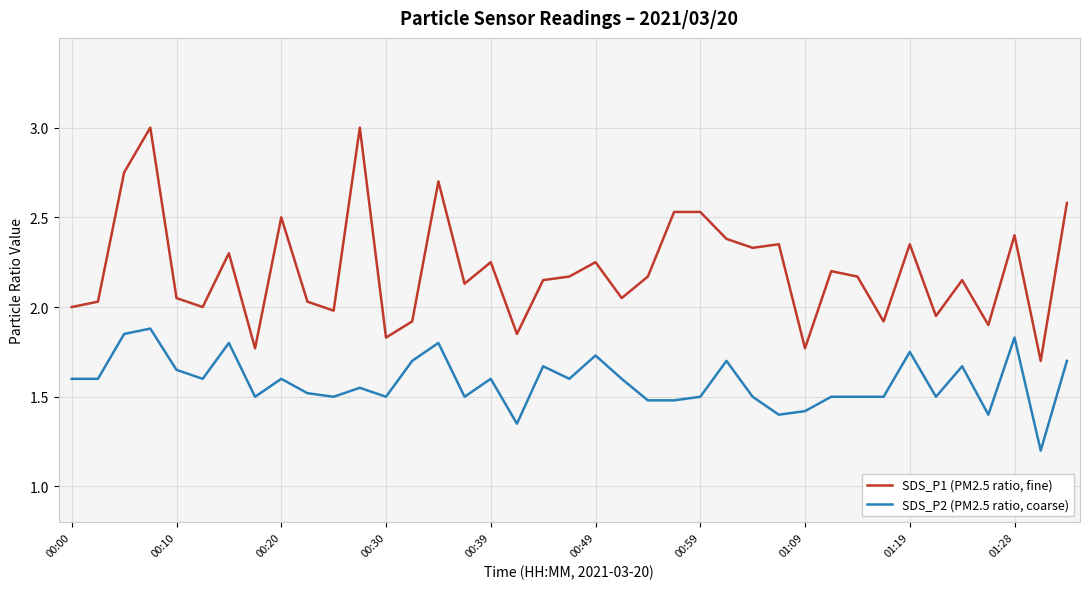

True or false: SDS_P2 (PM2.5 ratio, coarse) and SDS_P1 (PM2.5 ratio, fine) intersect in this chart.

False